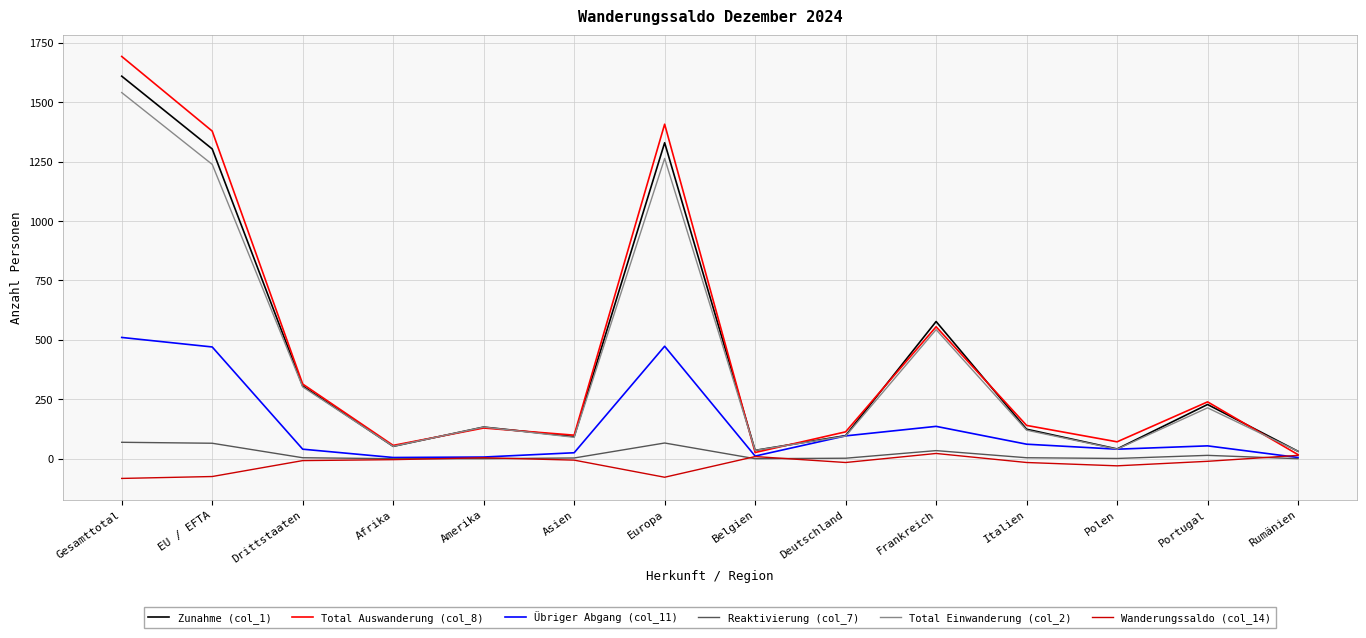

Is this an area chart (filled region under the line)?

No